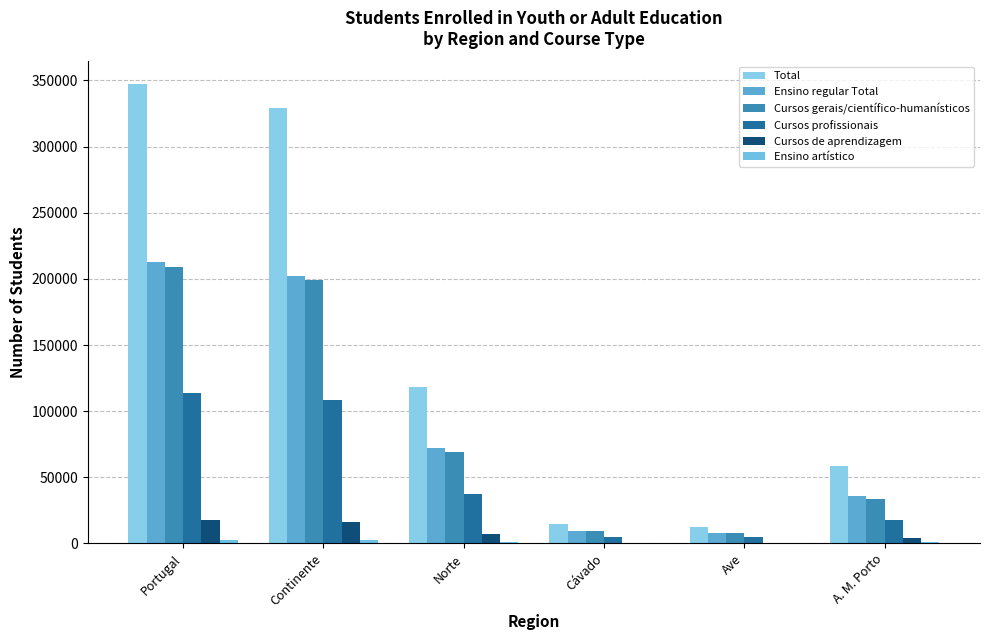

True or false: Ensino regular Total has a value of 35817 at A. M. Porto.

True